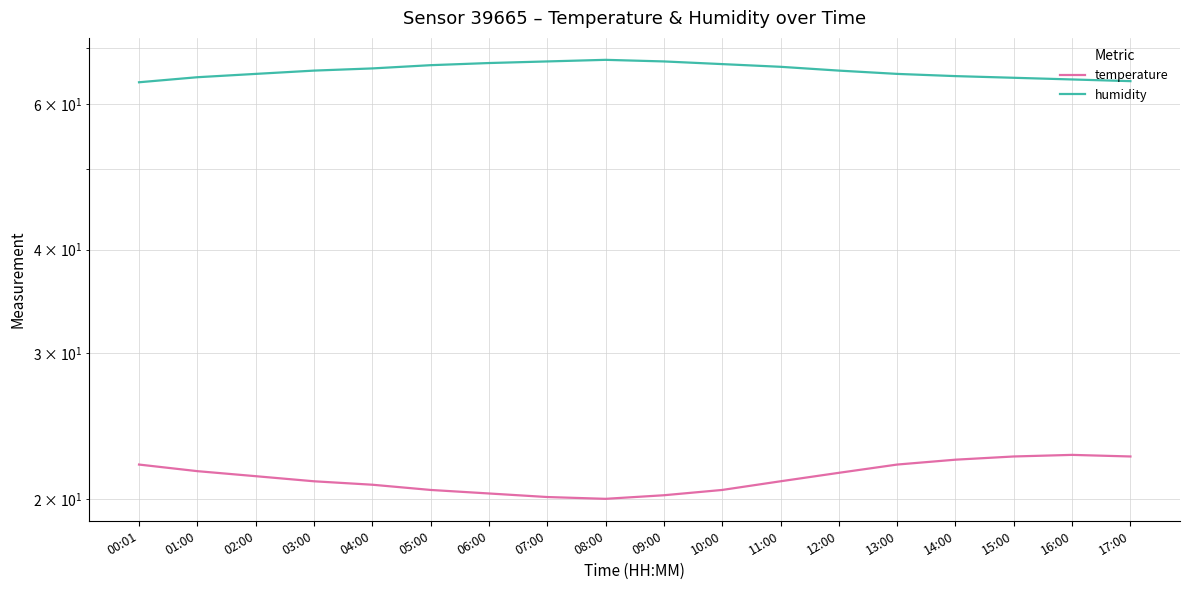

Which series has the largest total across all categories?

humidity